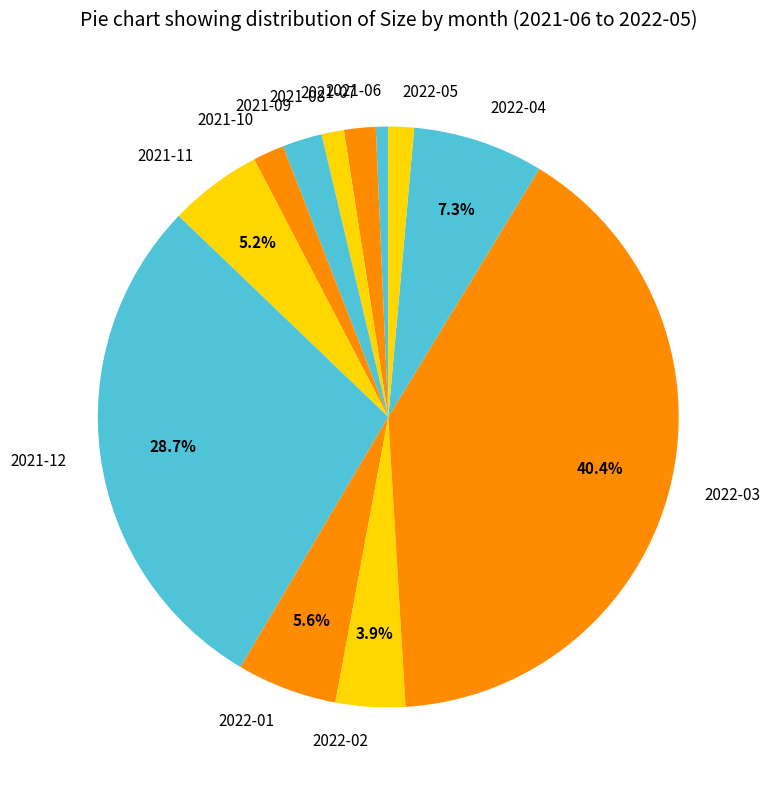

What percentage is NOT represented by 2021-11?

94.8%